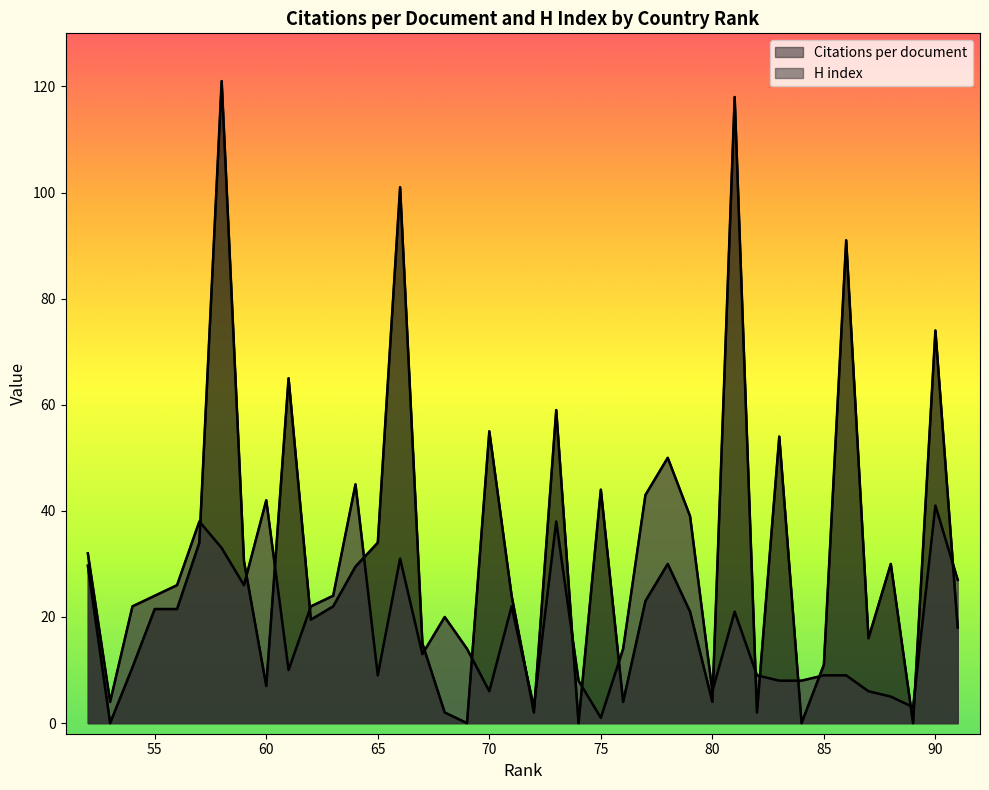

Count the number of data series in this chart.

2